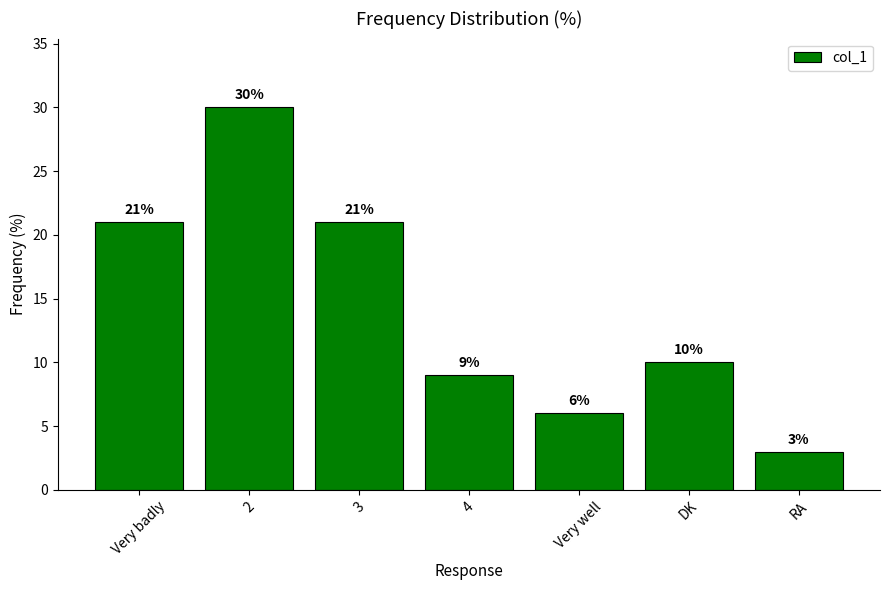

What is the difference between the values at Very well and 3?

15